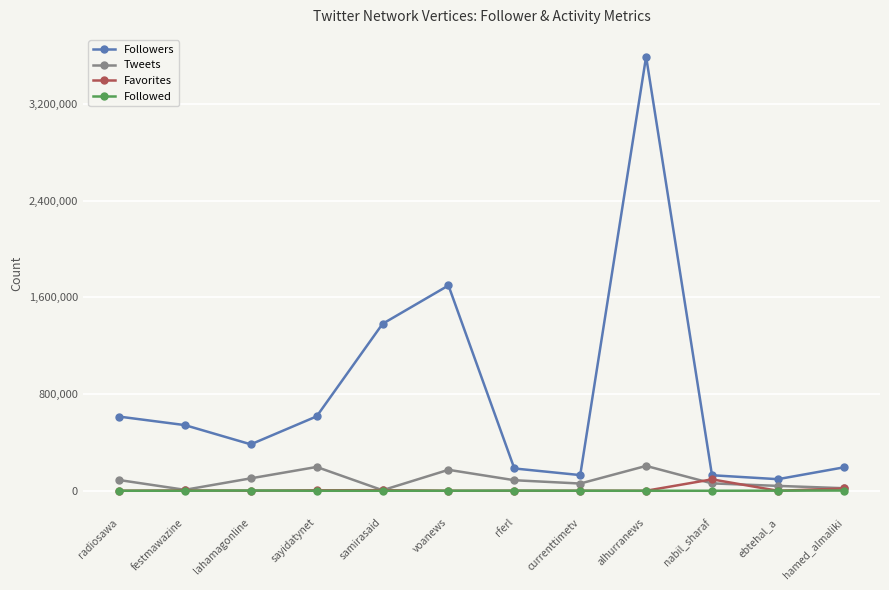

True or false: Favorites and Followers cross at least once.

False